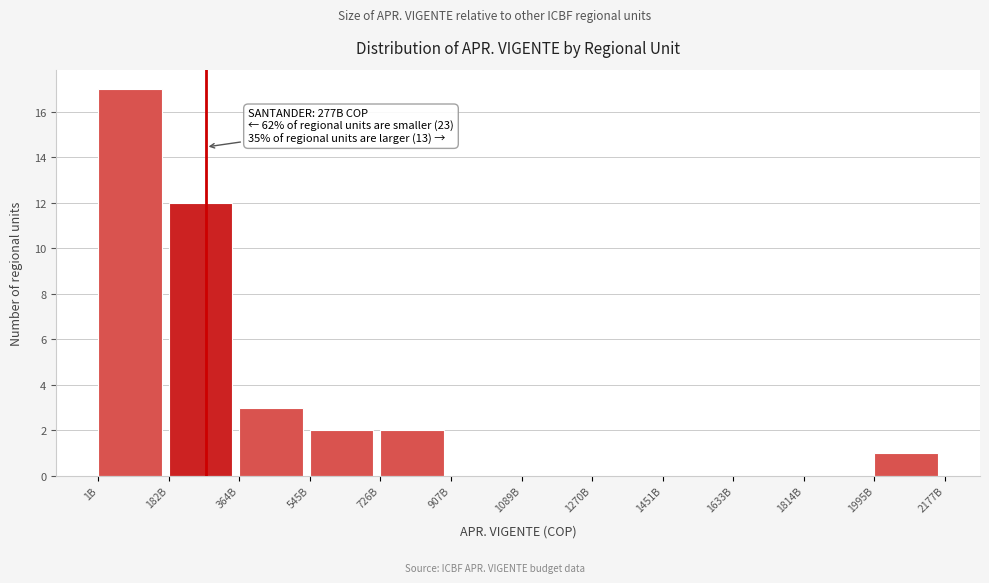

Reading left to right, list all the values displayed in this chart.

1B=17	182B=12	364B=3	545B=2	726B=2	907B=0	1089B=0	1270B=0	1451B=0	1633B=0	1814B=0	1995B=1